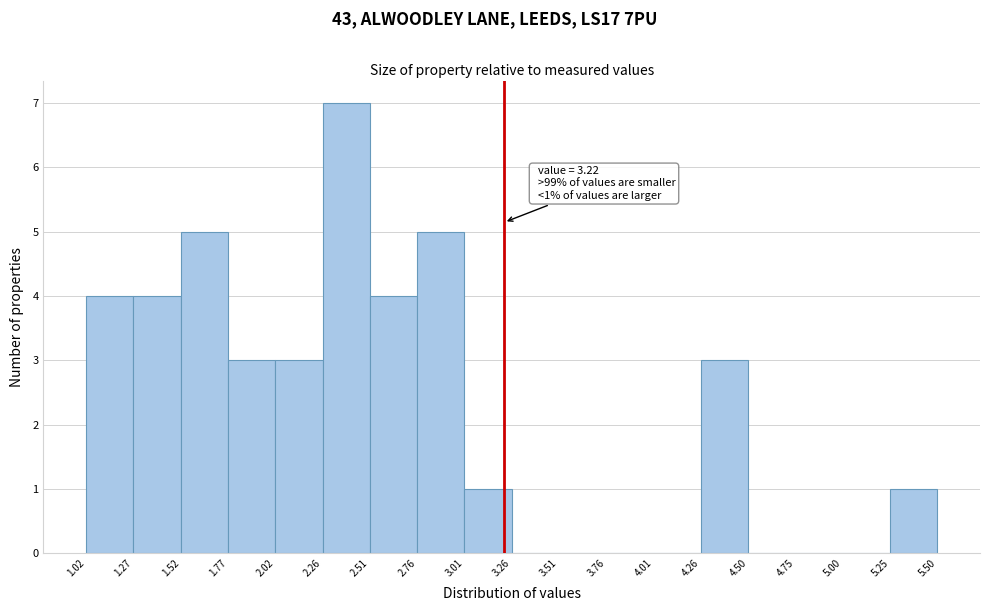

Which range on the x-axis has the tallest bar?

2.26 to 2.51